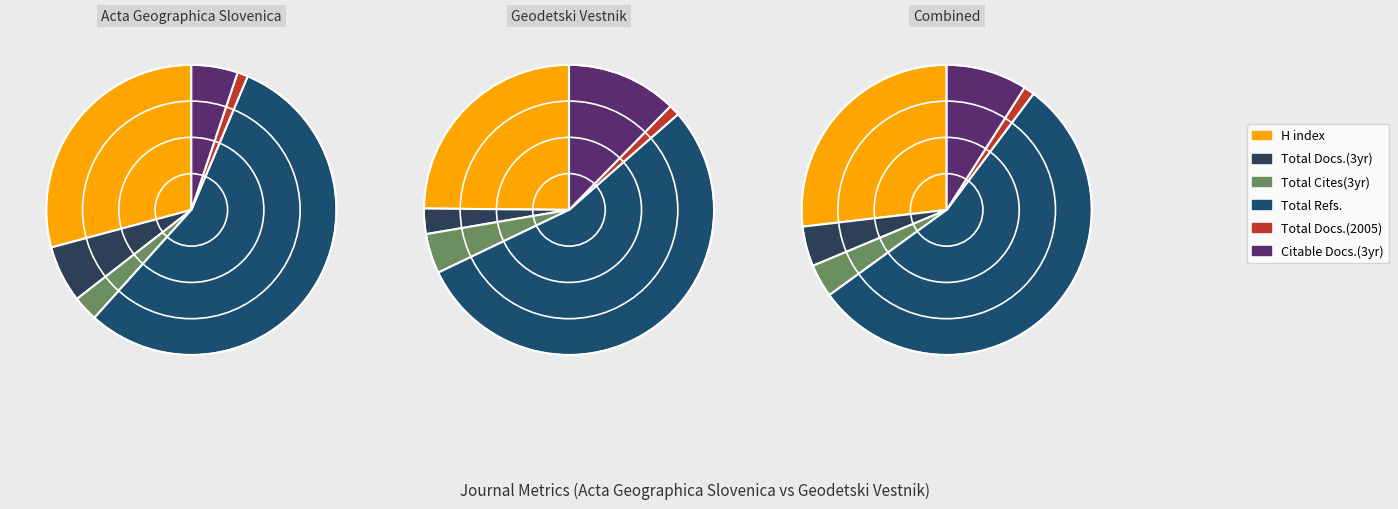

Is Geodetski Vestnik the majority of the pie?

No